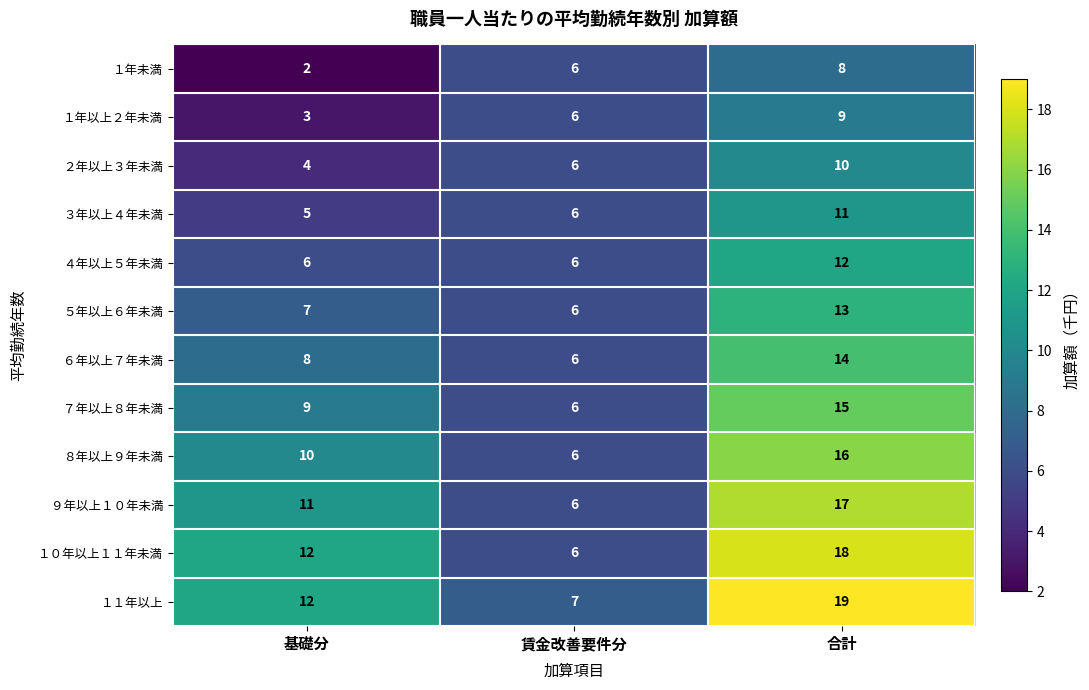

At which label is １年未満 closest to 5?

賃金改善要件分